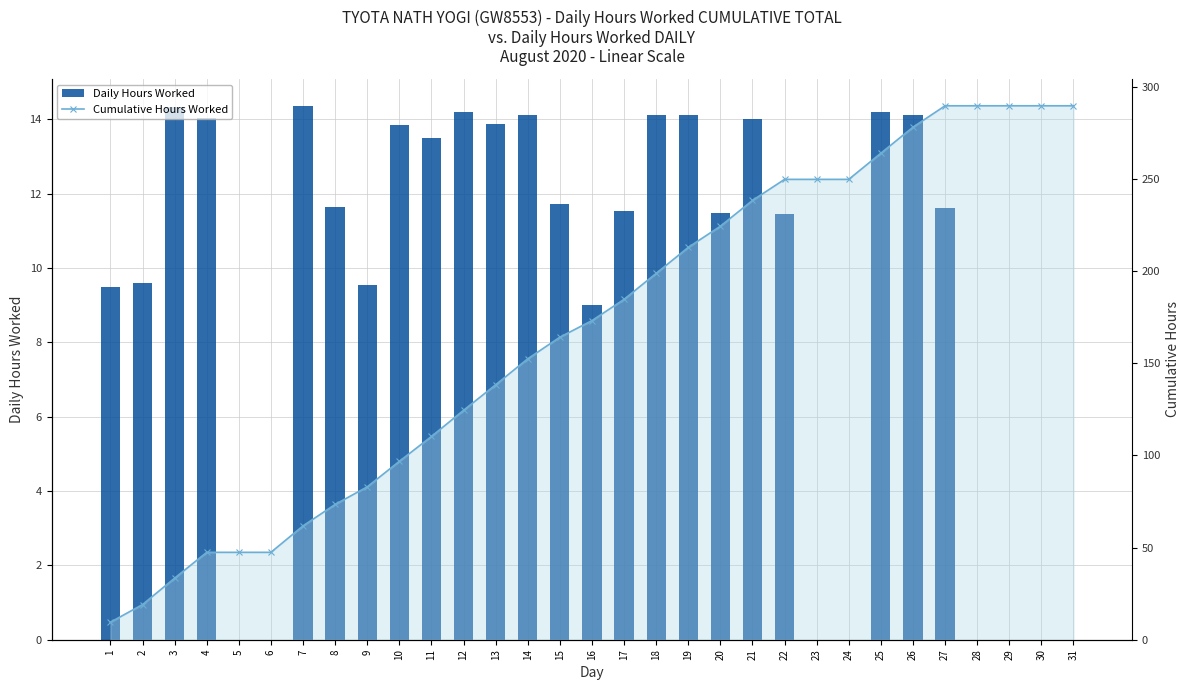

What is the sum of the Cumulative Hours Worked values at 29 and 15?

454.0